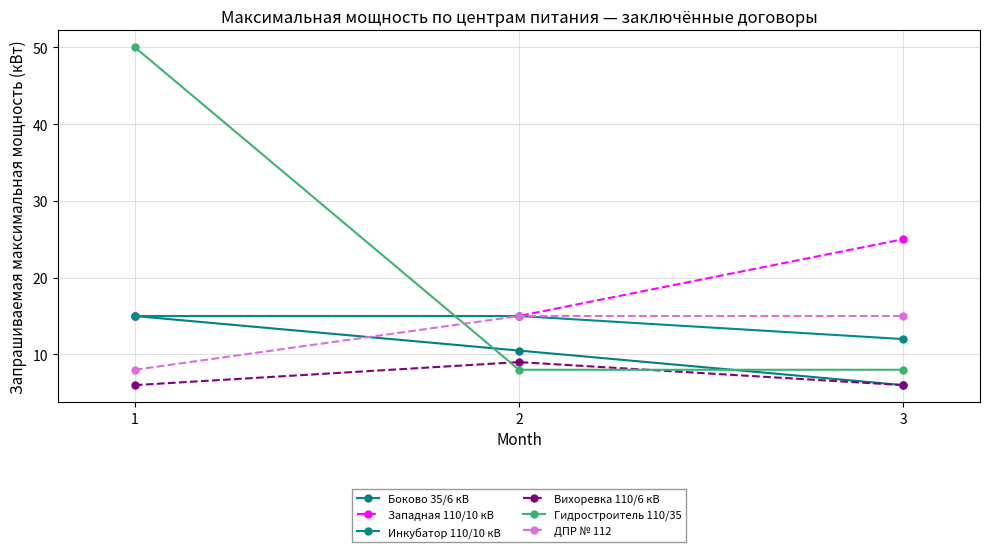

What is the average value of the Инкубатор 110/10 кВ series?

14.0